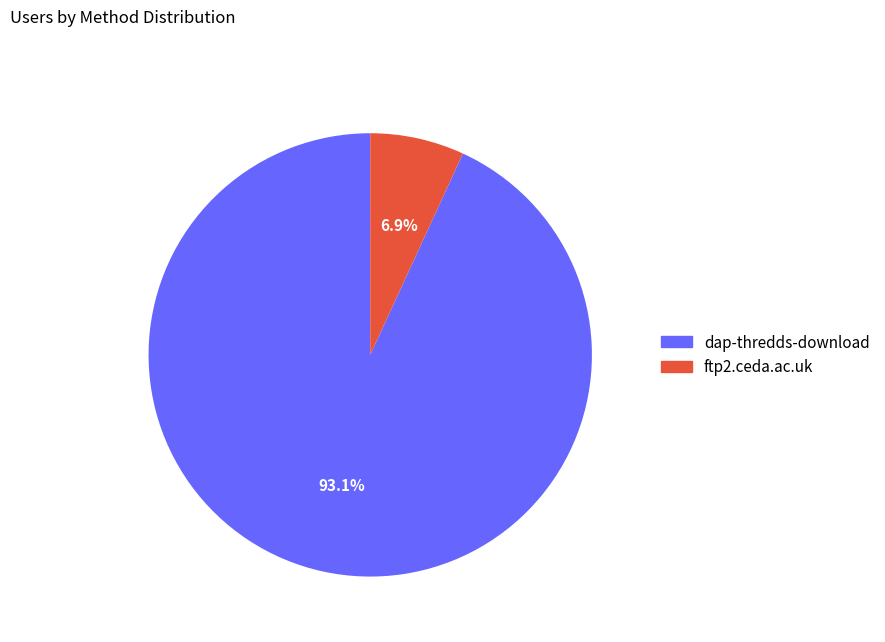

How many slices are in this pie chart?

2